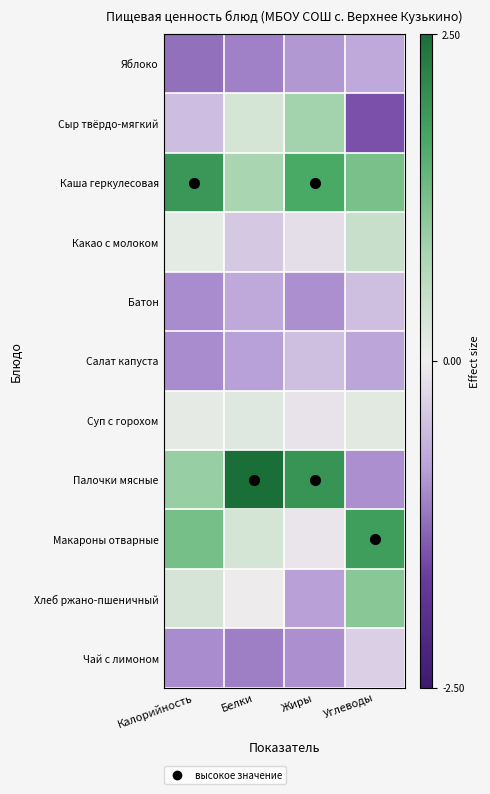

Which series has the largest total across all categories?

Каша геркулесовая